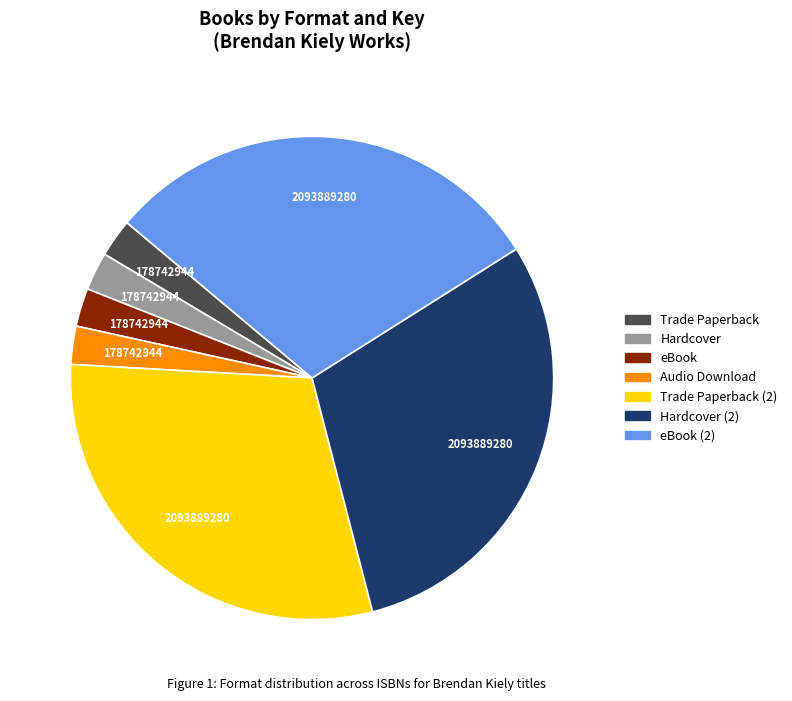

Does any single category account for the majority?

No